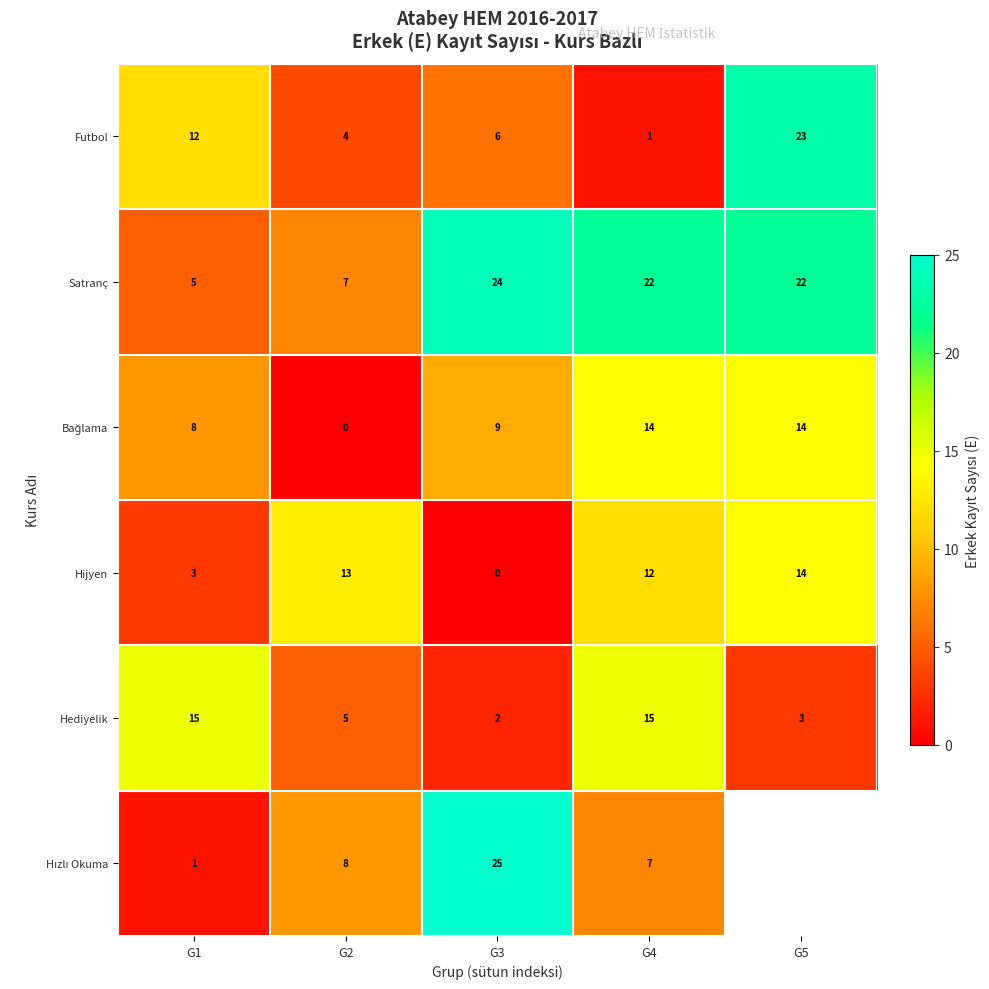

What is the total value across all series at G3?

66